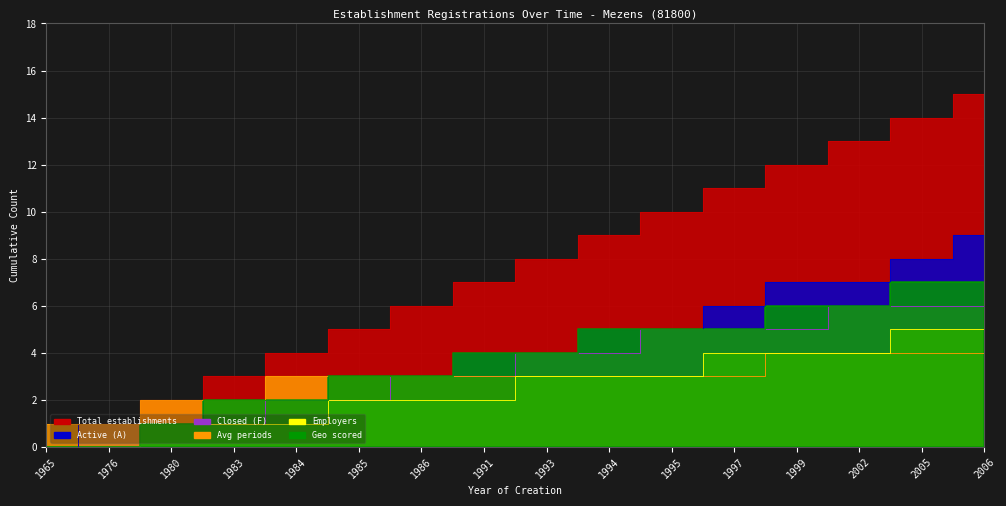

Does the chart display data point markers on the line(s)?

No